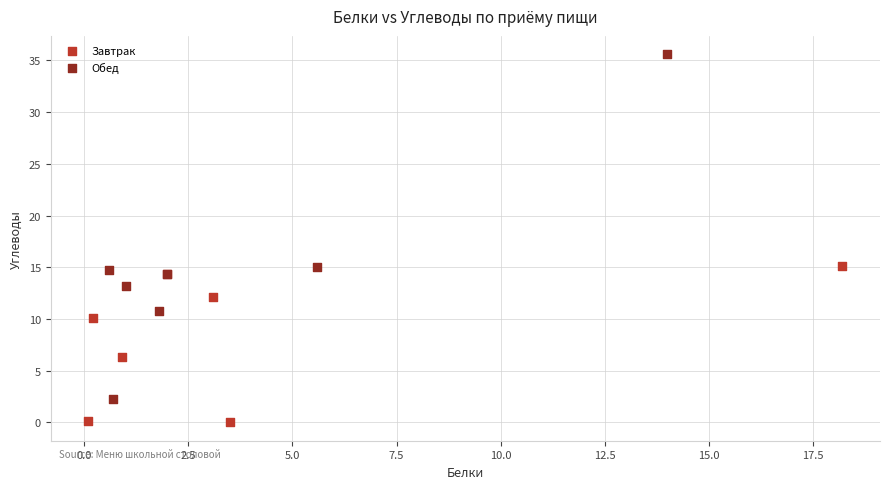

What are all the series names shown in the legend?

Завтрак, Обед